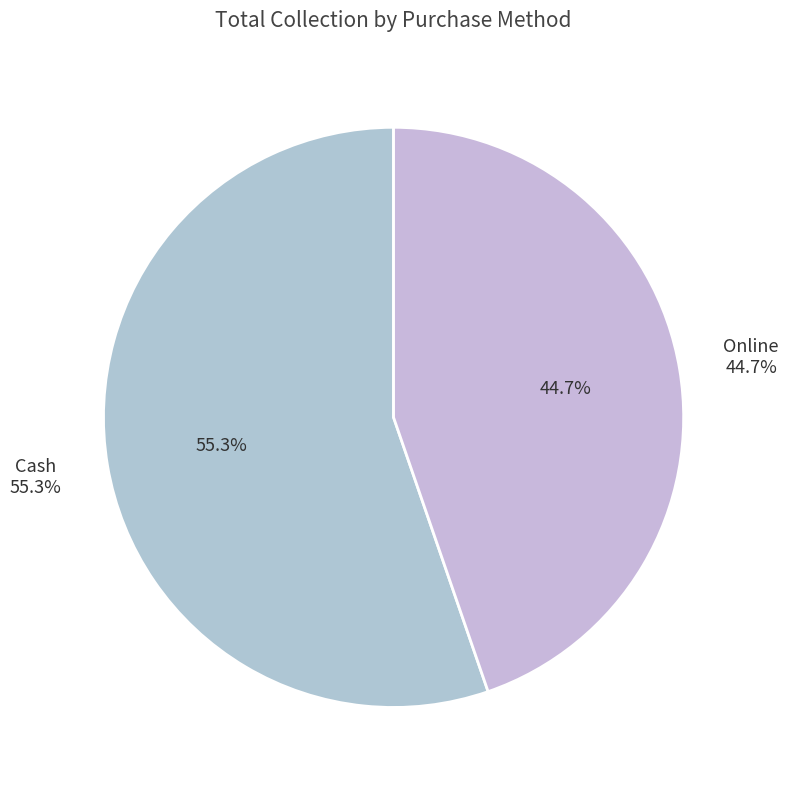

Does Cash represent more than half of the total?

Yes